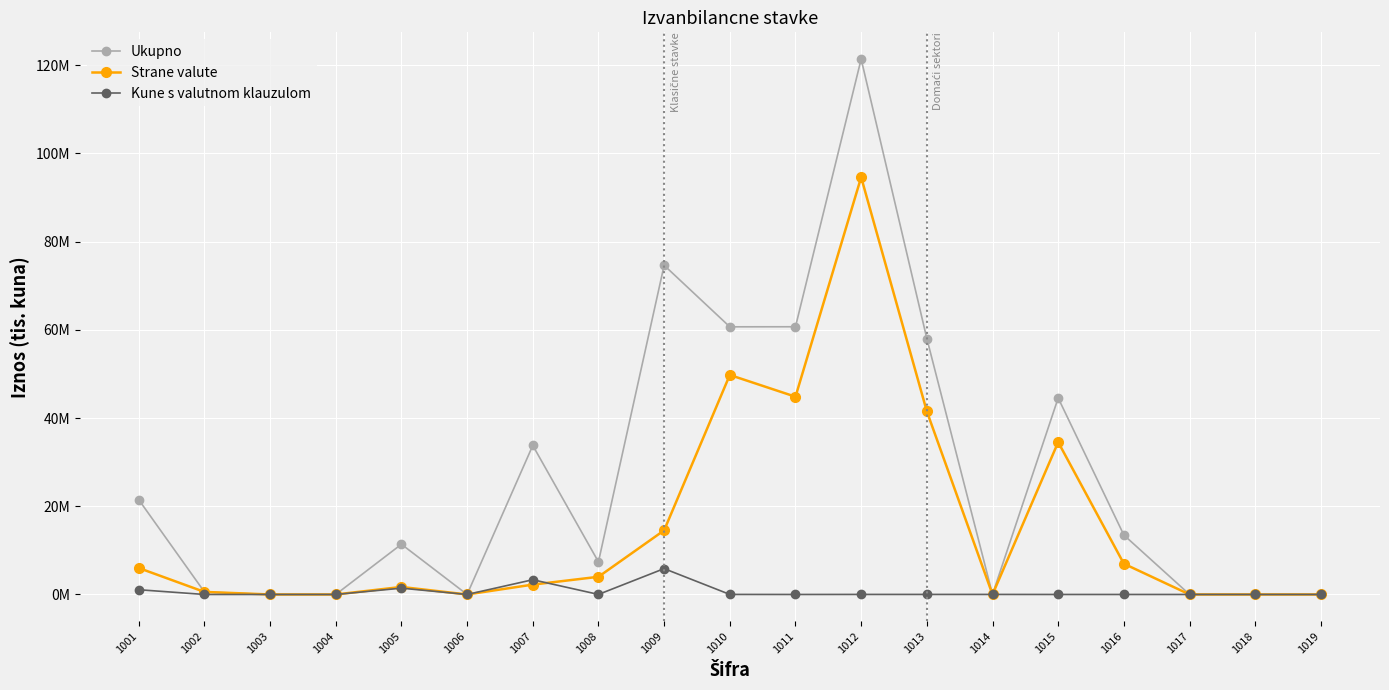

Which series has the largest total across all categories?

Ukupno